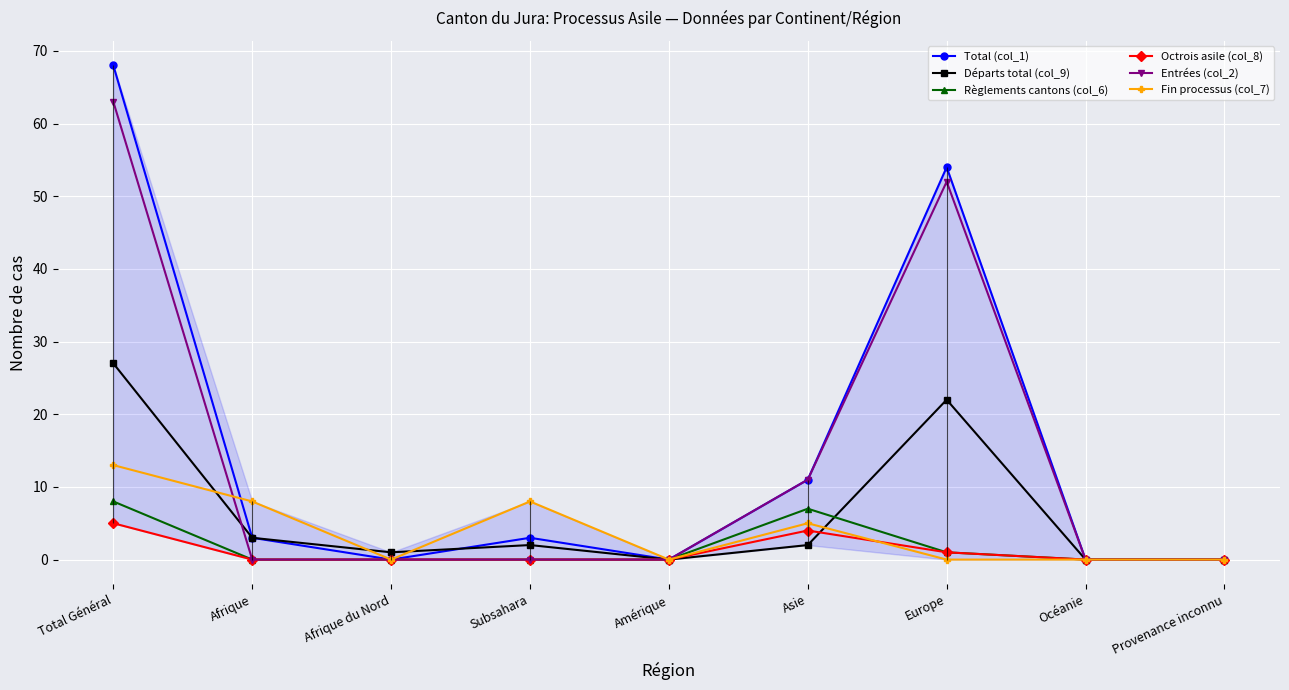

How many lines are shown in the chart?

6